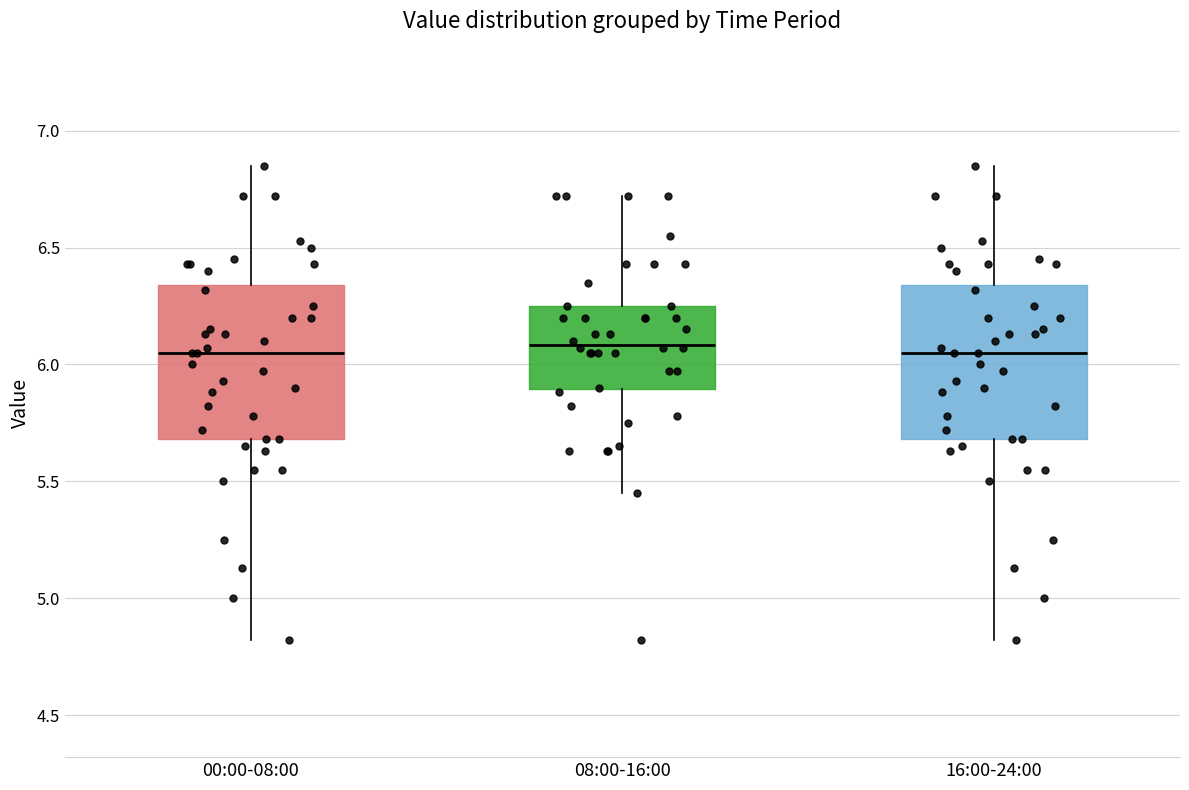

Where does the upper whisker of the box for 08:00-16:00 end on the y-axis? The values are not printed on the chart, so give them approximately, as read against the axis.

6.70